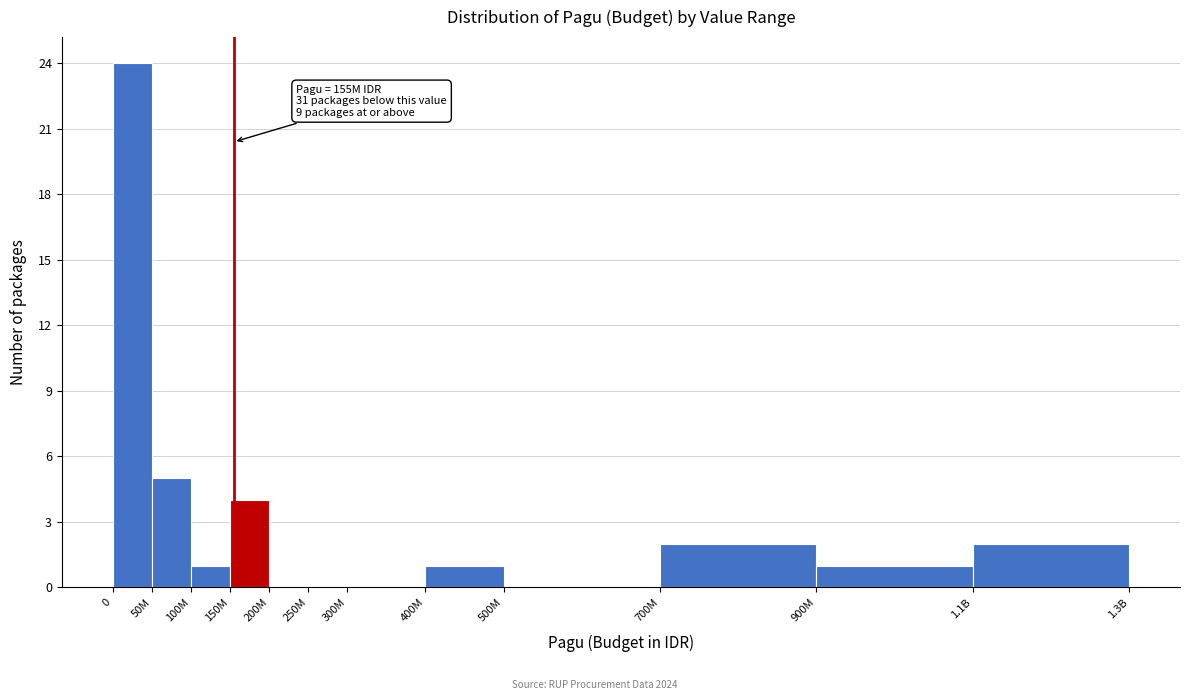

Reading left to right, list all the values displayed in this chart.

0=24	50M=5	100M=1	150M=4	200M=0	250M=0	300M=0	400M=1	500M=0	700M=2	900M=1	1.1B=2